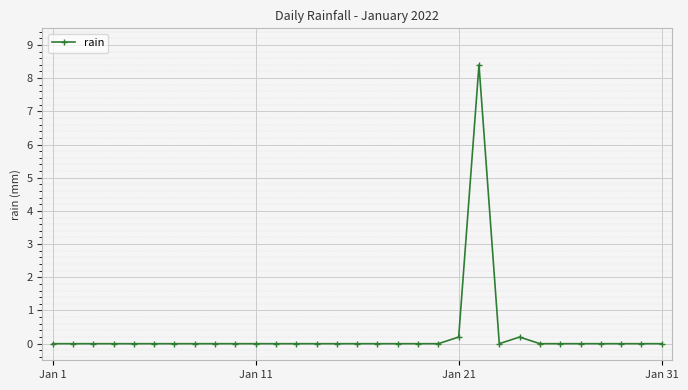

What is the maximum value shown in the chart?

8.4